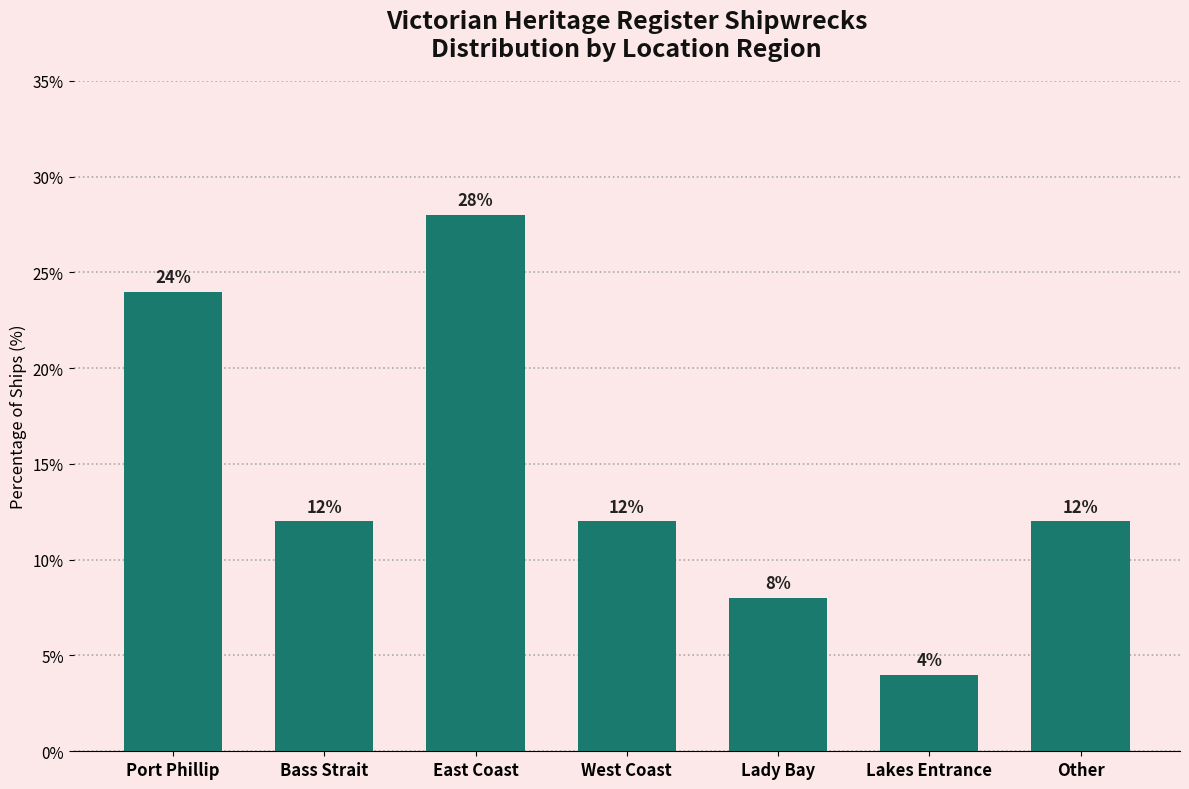

At which category does the chart reach its peak across all series?

East Coast